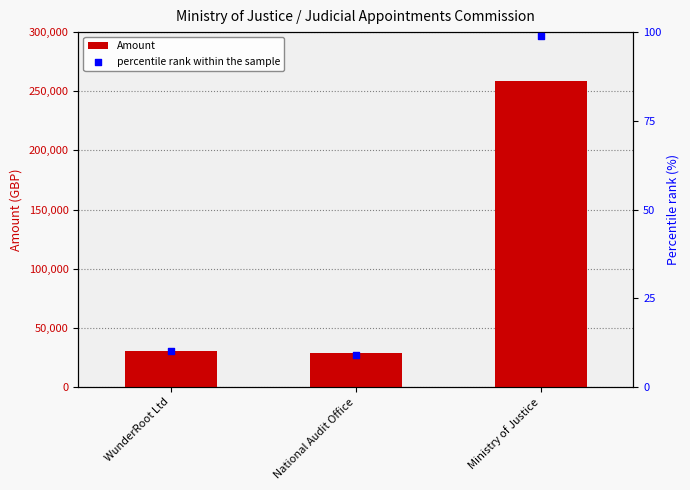

What is the total value across all series at WunderRoot Ltd?

30250.0